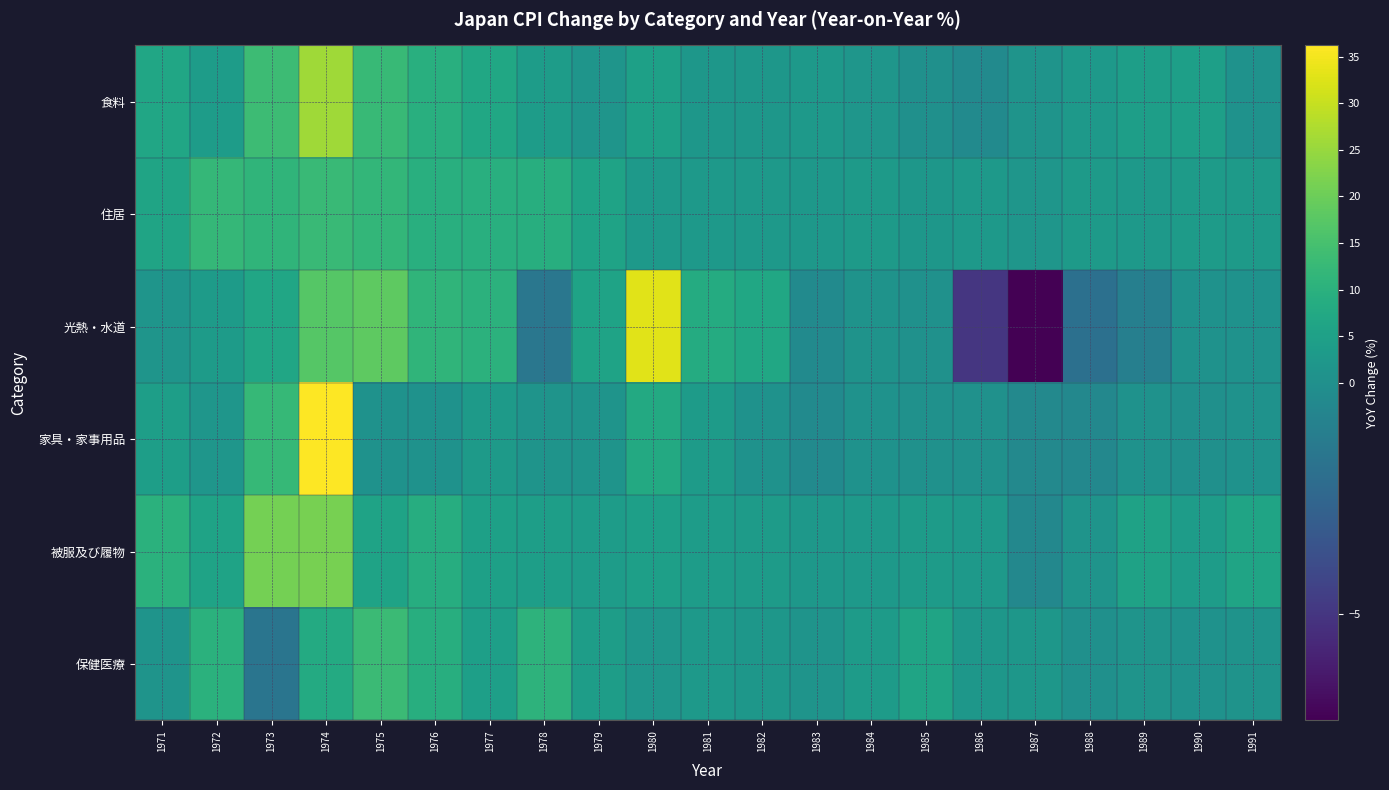

Reading left to right, list all the values displayed in this chart.

食料: 1971=6.6	1972=3.8	1973=13.5	1974=25.9	1975=12.6	1976=9.5	1977=6.8	1978=3.8	1979=1.5	1980=5.0	1981=2.2	1982=2.0	1983=2.9	1984=1.8	1985=0.1	1986=-0.3	1987=1.2	1988=2.8	1989=4.3	1990=4.6	1991=0.6
住居: 1971=6.1	1972=12.0	1973=11.2	1974=13.0	1975=11.7	1976=9.5	1977=9.4	1978=9.3	1979=5.9	1980=2.6	1981=2.8	1982=2.7	1983=2.4	1984=3.2	1985=2.1	1986=2.8	1987=1.7	1988=3.2	1989=3.0	1990=3.4	1991=3.3
光熱・水道: 1971=1.5	1972=3.4	1973=6.6	1974=17.1	1975=18.2	1976=11.3	1977=10.3	1978=-1.5	1979=5.8	1980=33.0	1981=8.3	1982=6.9	1983=-0.3	1984=1.0	1985=0.3	1986=-5.0	1987=-7.3	1988=-1.9	1989=-1.0	1990=0.6	1991=0.7
家具・家事用品: 1971=4.5	1972=1.9	1973=12.2	1974=36.2	1975=0.8	1976=0.8	1977=3.3	1978=1.3	1979=1.3	1980=7.8	1981=3.5	1982=0.8	1983=-0.3	1984=0.6	1985=0.5	1986=0.4	1987=-0.4	1988=-0.5	1989=0.7	1990=0.0	1991=0.8
被服及び履物: 1971=10.0	1972=5.9	1973=21.0	1974=21.4	1975=5.7	1976=8.9	1977=4.9	1978=4.4	1979=3.9	1980=4.8	1981=3.7	1982=3.6	1983=2.3	1984=3.1	1985=3.6	1986=3.0	1987=-0.5	1988=1.4	1989=5.5	1990=3.8	1991=6.2
保健医療: 1971=1.4	1972=10.0	1973=-1.6	1974=8.1	1975=13.1	1976=9.3	1977=4.7	1978=10.6	1979=4.0	1980=1.7	1981=2.6	1982=2.2	1983=1.4	1984=3.4	1985=6.2	1986=2.0	1987=2.1	1988=0.2	1989=1.3	1990=0.6	1991=1.0